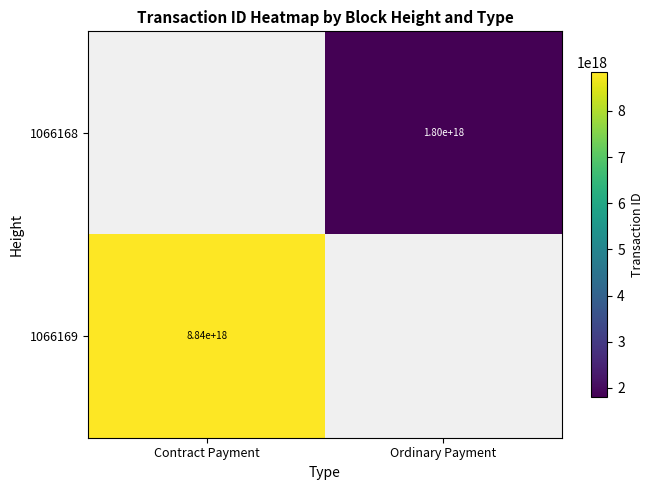

At which category is the sum across all series the highest?

Contract Payment